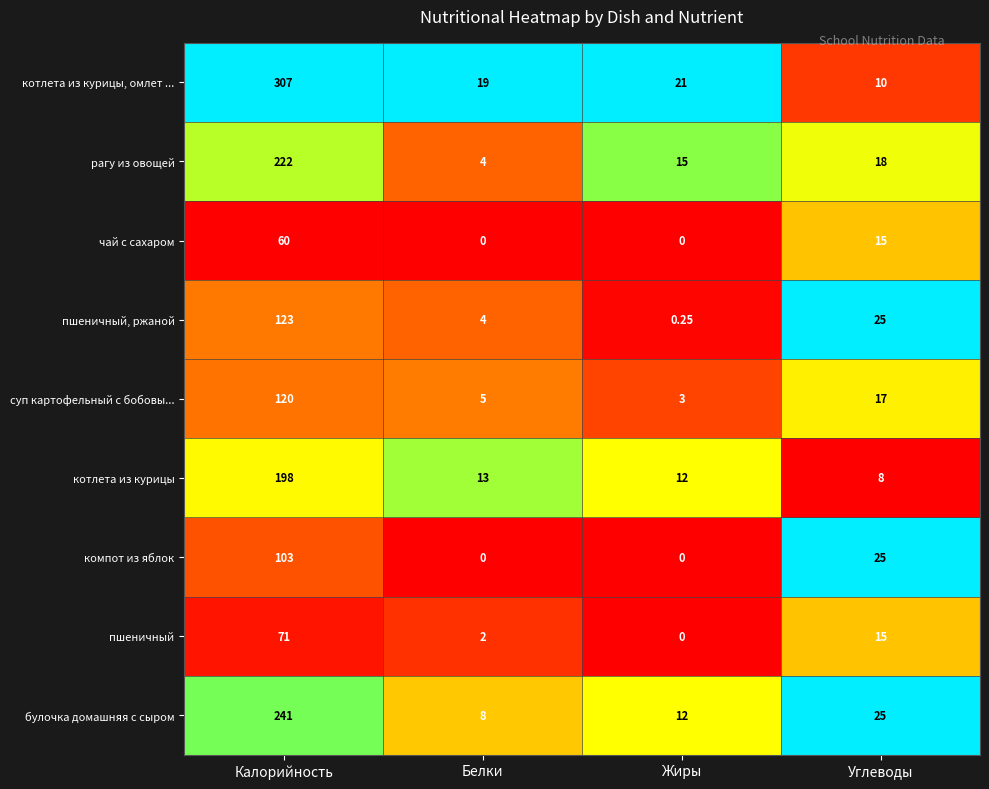

Which series has the widest spread of values?

котлета из курицы, омлет ...